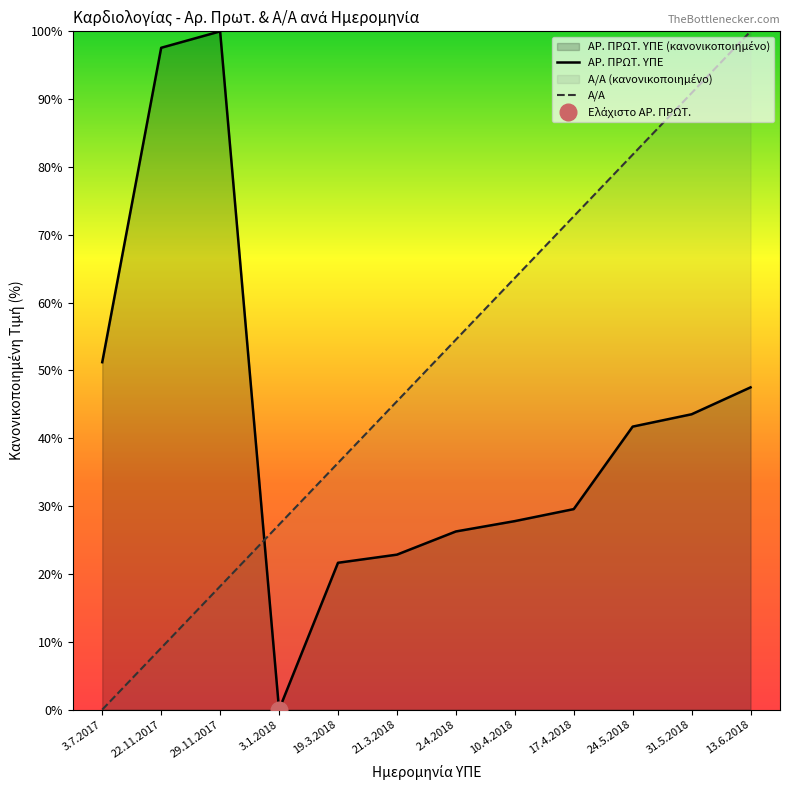

List the series in order of their overall mean, lowest first.

ΑΡ. ΠΡΩΤ. ΥΠΕ, Α/Α